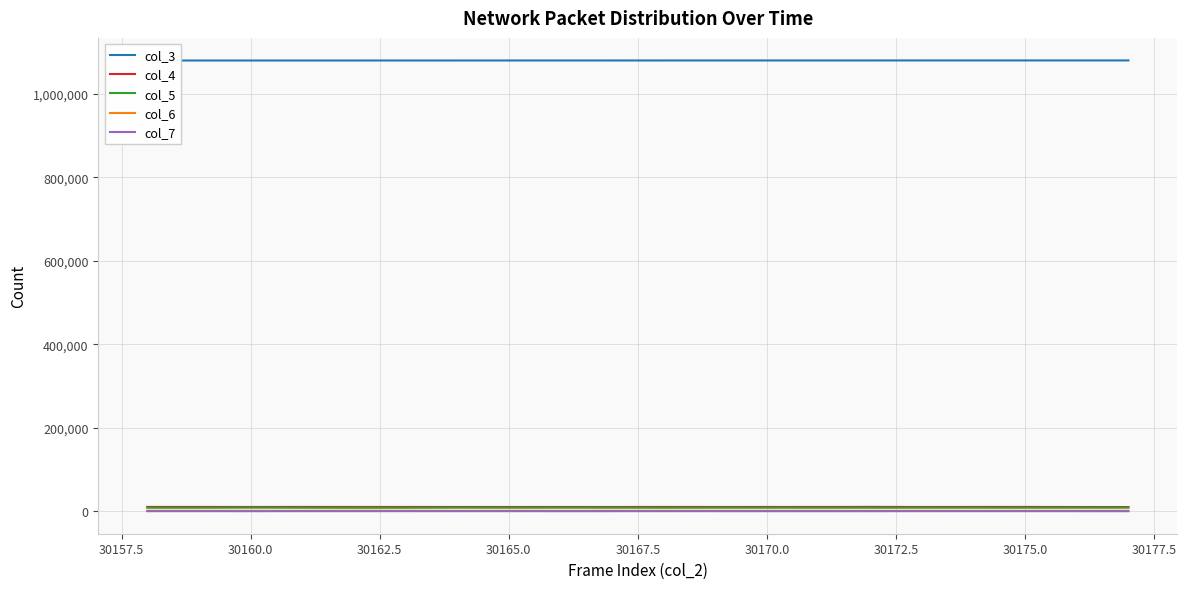

What position from the left is 30175.0?

18